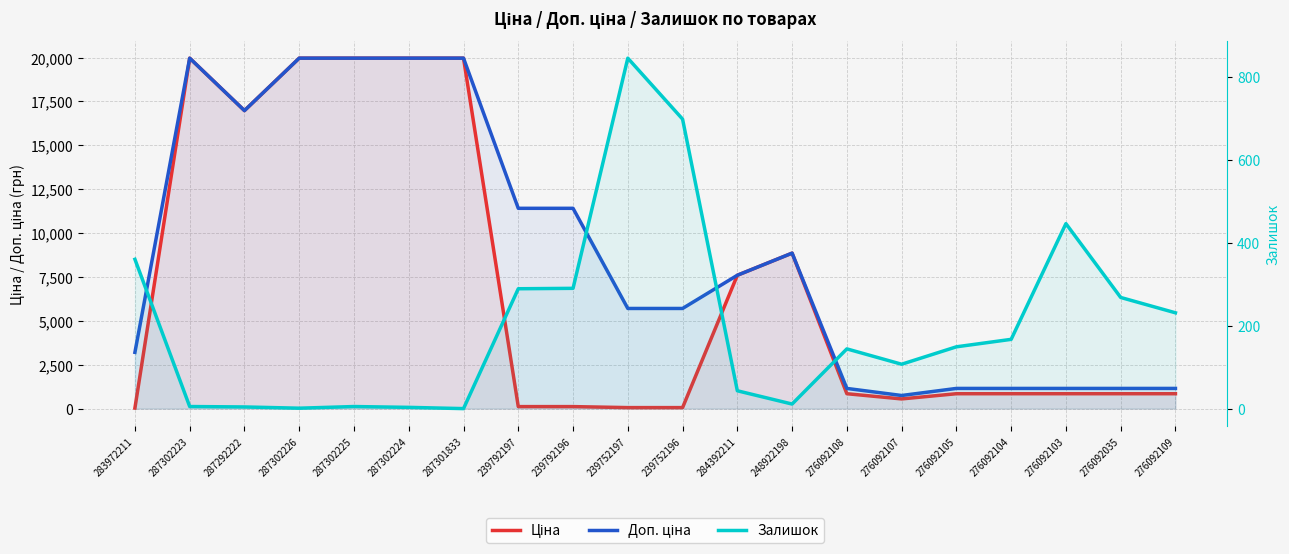

How many data points does each series have?

20